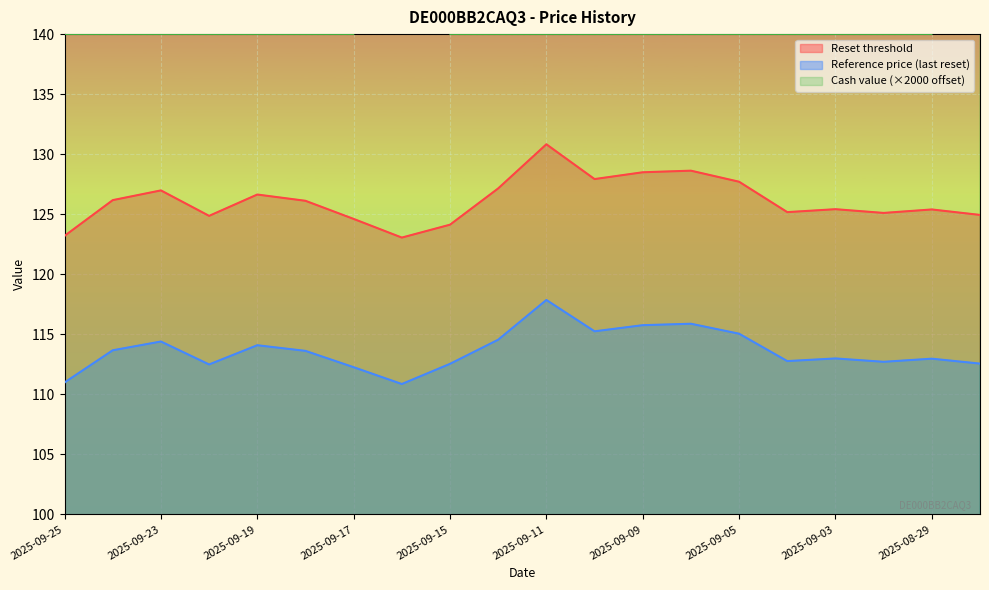

What is the difference between the maximum and minimum values in the Cash value series?

20.0